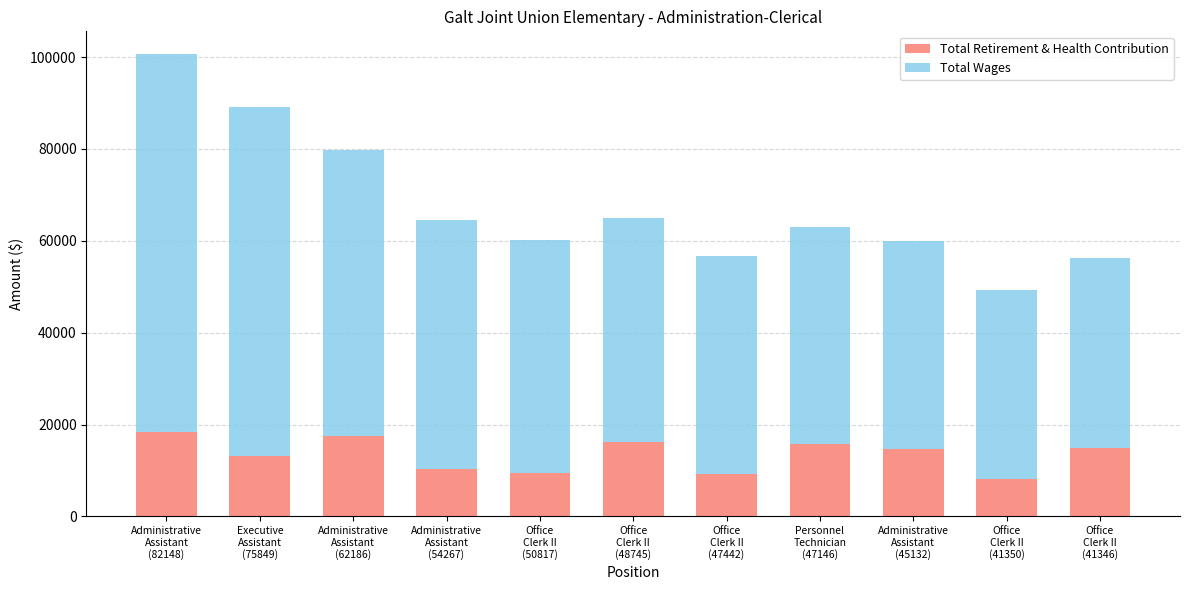

What is the sum of all Total Retirement & Health Contribution values?

147904